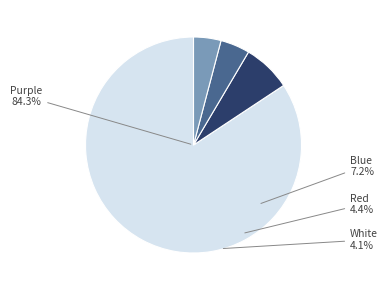

The Red slice represents 1% of the pie. True or false?

False